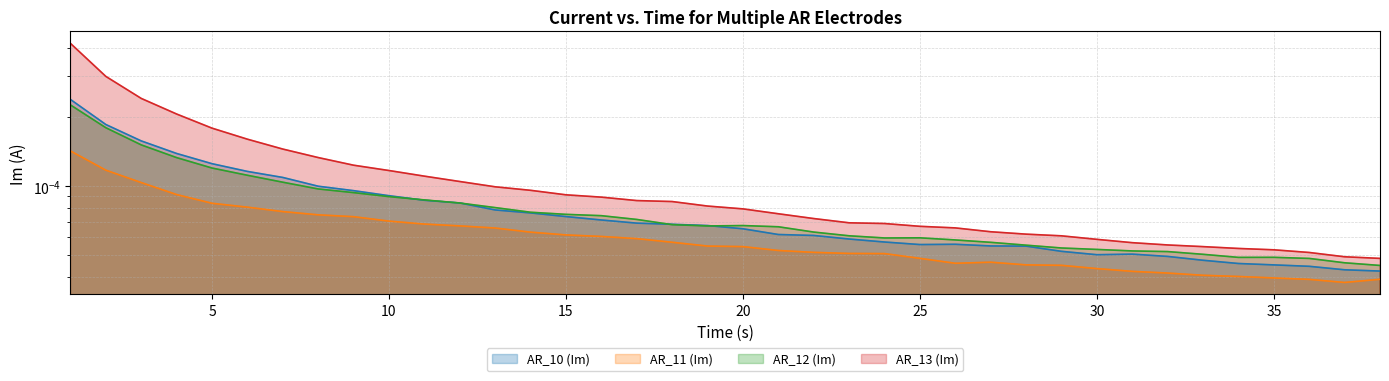

In AR_11 (Im), how many points are lower than both neighbors (excluding endpoints)?

2